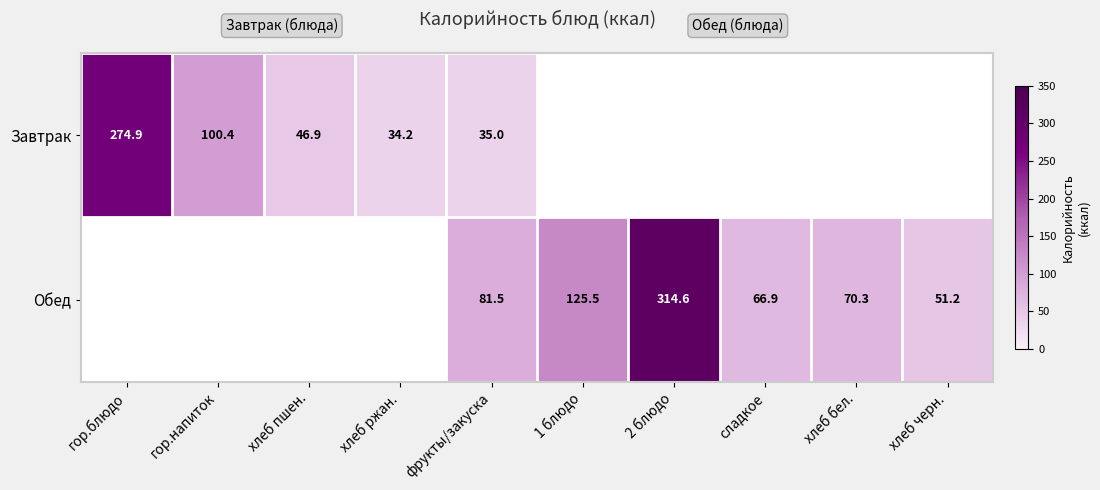

True or false: Обед has a value of 70.3 at хлеб бел..

True